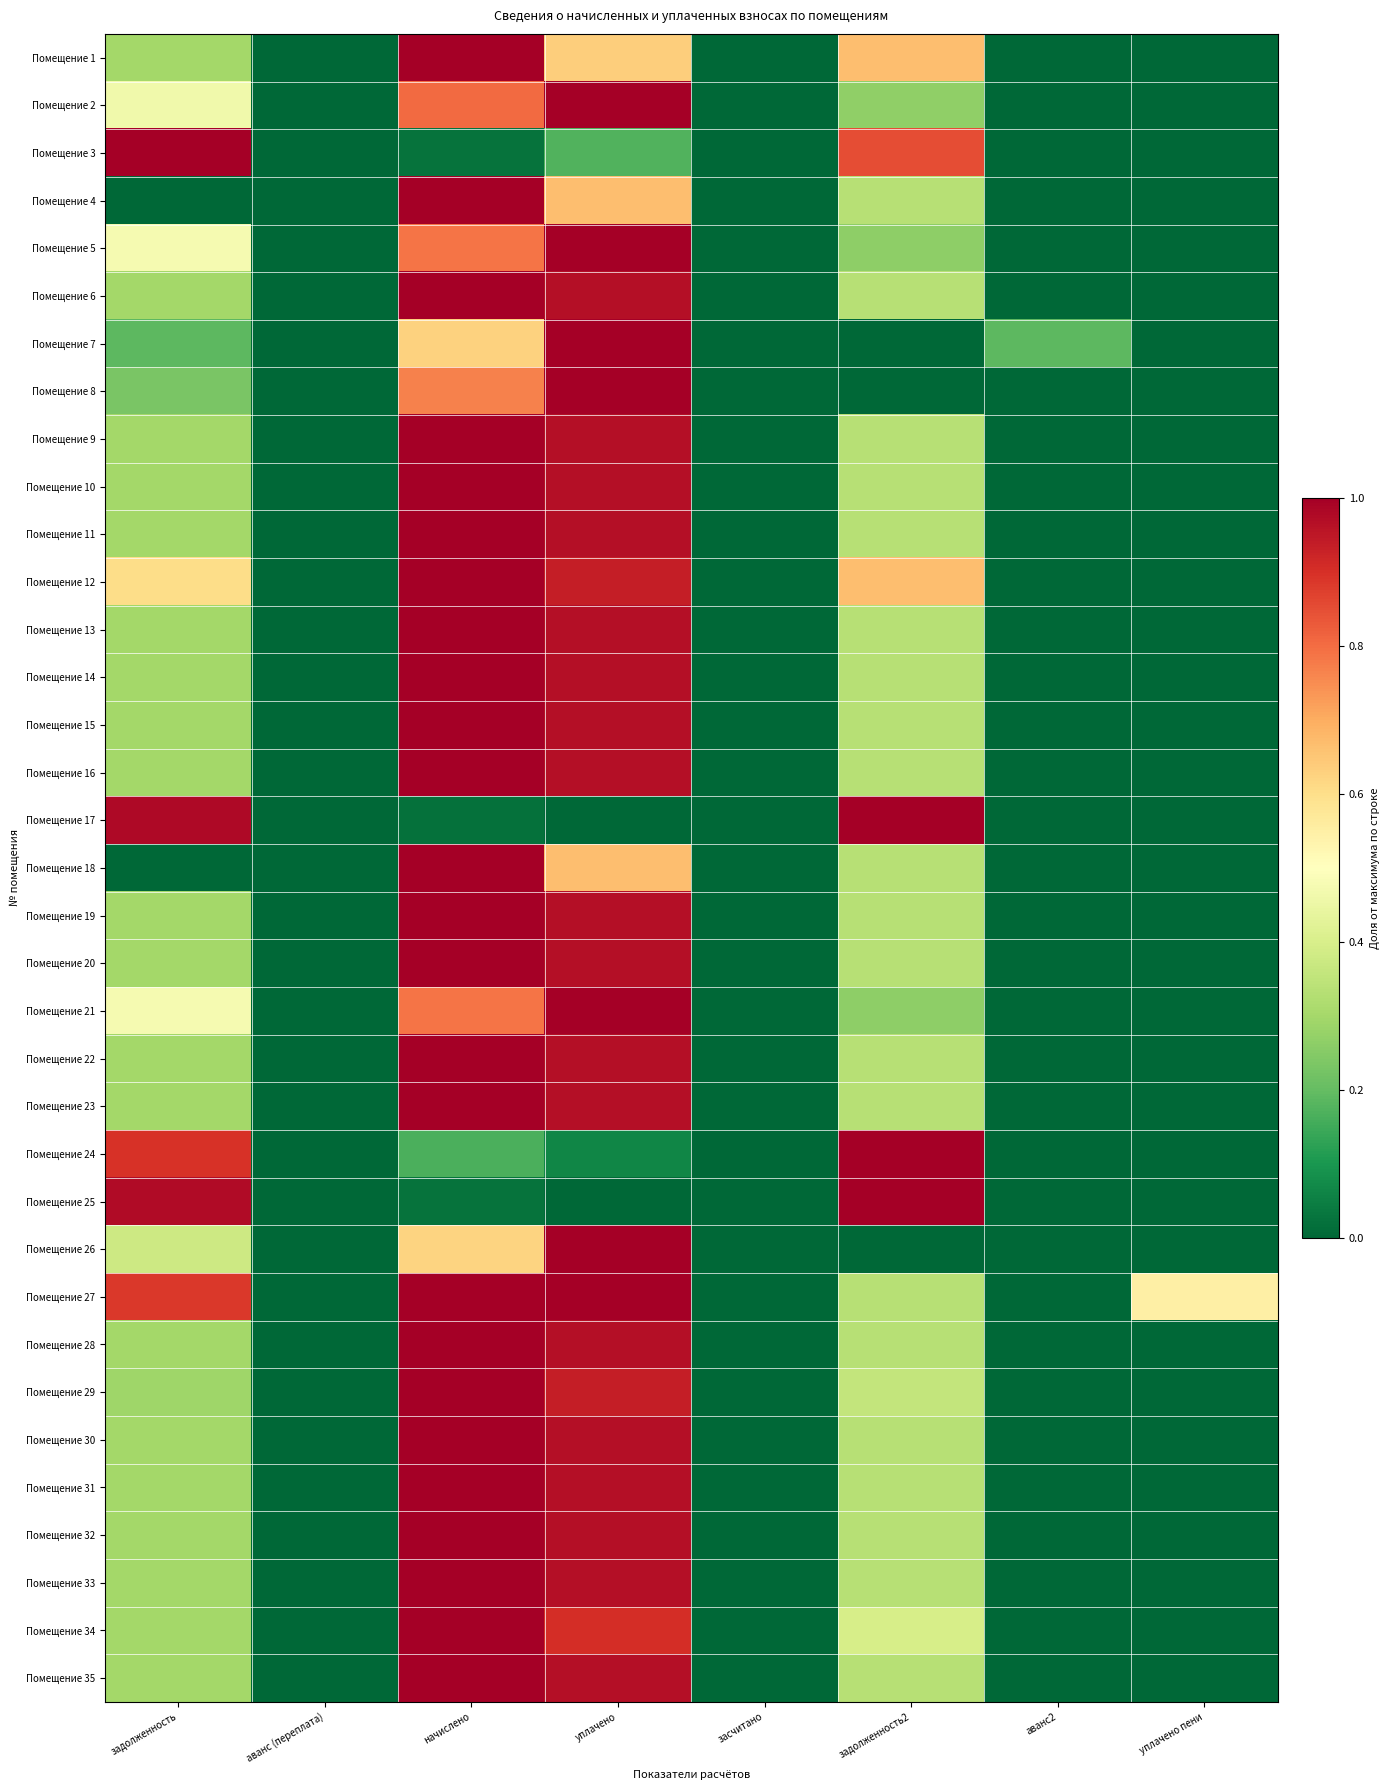

Reading left to right, transcribe all the data shown in this chart.

Помещение 1: задолженность=0.3	аванс (переплата)=0.0	начислено=1.0	уплачено=0.6	засчитано=0.0	задолженность2=0.7	аванс2=0.0	уплачено пени=0.0
Помещение 2: задолженность=0.5	аванс (переплата)=0.0	начислено=0.8	уплачено=1.0	засчитано=0.0	задолженность2=0.3	аванс2=0.0	уплачено пени=0.0
Помещение 3: задолженность=1.0	аванс (переплата)=0.0	начислено=0.0	уплачено=0.2	засчитано=0.0	задолженность2=0.9	аванс2=0.0	уплачено пени=0.0
Помещение 4: задолженность=0.0	аванс (переплата)=0.0	начислено=1.0	уплачено=0.7	засчитано=0.0	задолженность2=0.3	аванс2=0.0	уплачено пени=0.0
Помещение 5: задолженность=0.5	аванс (переплата)=0.0	начислено=0.8	уплачено=1.0	засчитано=0.0	задолженность2=0.3	аванс2=0.0	уплачено пени=0.0
Помещение 6: задолженность=0.3	аванс (переплата)=0.0	начислено=1.0	уплачено=1.0	засчитано=0.0	задолженность2=0.3	аванс2=0.0	уплачено пени=0.0
Помещение 7: задолженность=0.2	аванс (переплата)=0.0	начислено=0.6	уплачено=1.0	засчитано=0.0	задолженность2=0.0	аванс2=0.2	уплачено пени=0.0
Помещение 8: задолженность=0.2	аванс (переплата)=0.0	начислено=0.8	уплачено=1.0	засчитано=0.0	задолженность2=0.0	аванс2=0.0	уплачено пени=0.0
Помещение 9: задолженность=0.3	аванс (переплата)=0.0	начислено=1.0	уплачено=1.0	засчитано=0.0	задолженность2=0.3	аванс2=0.0	уплачено пени=0.0
Помещение 10: задолженность=0.3	аванс (переплата)=0.0	начислено=1.0	уплачено=1.0	засчитано=0.0	задолженность2=0.3	аванс2=0.0	уплачено пени=0.0
Помещение 11: задолженность=0.3	аванс (переплата)=0.0	начислено=1.0	уплачено=1.0	засчитано=0.0	задолженность2=0.3	аванс2=0.0	уплачено пени=0.0
Помещение 12: задолженность=0.6	аванс (переплата)=0.0	начислено=1.0	уплачено=0.9	засчитано=0.0	задолженность2=0.7	аванс2=0.0	уплачено пени=0.0
Помещение 13: задолженность=0.3	аванс (переплата)=0.0	начислено=1.0	уплачено=1.0	засчитано=0.0	задолженность2=0.3	аванс2=0.0	уплачено пени=0.0
Помещение 14: задолженность=0.3	аванс (переплата)=0.0	начислено=1.0	уплачено=1.0	засчитано=0.0	задолженность2=0.3	аванс2=0.0	уплачено пени=0.0
Помещение 15: задолженность=0.3	аванс (переплата)=0.0	начислено=1.0	уплачено=1.0	засчитано=0.0	задолженность2=0.3	аванс2=0.0	уплачено пени=0.0
Помещение 16: задолженность=0.3	аванс (переплата)=0.0	начислено=1.0	уплачено=1.0	засчитано=0.0	задолженность2=0.3	аванс2=0.0	уплачено пени=0.0
Помещение 17: задолженность=1.0	аванс (переплата)=0.0	начислено=0.0	уплачено=0.0	засчитано=0.0	задолженность2=1.0	аванс2=0.0	уплачено пени=0.0
Помещение 18: задолженность=0.0	аванс (переплата)=0.0	начислено=1.0	уплачено=0.7	засчитано=0.0	задолженность2=0.3	аванс2=0.0	уплачено пени=0.0
Помещение 19: задолженность=0.3	аванс (переплата)=0.0	начислено=1.0	уплачено=1.0	засчитано=0.0	задолженность2=0.3	аванс2=0.0	уплачено пени=0.0
Помещение 20: задолженность=0.3	аванс (переплата)=0.0	начислено=1.0	уплачено=1.0	засчитано=0.0	задолженность2=0.3	аванс2=0.0	уплачено пени=0.0
Помещение 21: задолженность=0.5	аванс (переплата)=0.0	начислено=0.8	уплачено=1.0	засчитано=0.0	задолженность2=0.3	аванс2=0.0	уплачено пени=0.0
Помещение 22: задолженность=0.3	аванс (переплата)=0.0	начислено=1.0	уплачено=1.0	засчитано=0.0	задолженность2=0.3	аванс2=0.0	уплачено пени=0.0
Помещение 23: задолженность=0.3	аванс (переплата)=0.0	начислено=1.0	уплачено=1.0	засчитано=0.0	задолженность2=0.3	аванс2=0.0	уплачено пени=0.0
Помещение 24: задолженность=0.9	аванс (переплата)=0.0	начислено=0.2	уплачено=0.1	засчитано=0.0	задолженность2=1.0	аванс2=0.0	уплачено пени=0.0
Помещение 25: задолженность=1.0	аванс (переплата)=0.0	начислено=0.0	уплачено=0.0	засчитано=0.0	задолженность2=1.0	аванс2=0.0	уплачено пени=0.0
Помещение 26: задолженность=0.4	аванс (переплата)=0.0	начислено=0.6	уплачено=1.0	засчитано=0.0	задолженность2=0.0	аванс2=0.0	уплачено пени=0.0
Помещение 27: задолженность=0.9	аванс (переплата)=0.0	начислено=1.0	уплачено=1.0	засчитано=0.0	задолженность2=0.3	аванс2=0.0	уплачено пени=0.6
Помещение 28: задолженность=0.3	аванс (переплата)=0.0	начислено=1.0	уплачено=1.0	засчитано=0.0	задолженность2=0.3	аванс2=0.0	уплачено пени=0.0
Помещение 29: задолженность=0.3	аванс (переплата)=0.0	начислено=1.0	уплачено=0.9	засчитано=0.0	задолженность2=0.4	аванс2=0.0	уплачено пени=0.0
Помещение 30: задолженность=0.3	аванс (переплата)=0.0	начислено=1.0	уплачено=1.0	засчитано=0.0	задолженность2=0.3	аванс2=0.0	уплачено пени=0.0
Помещение 31: задолженность=0.3	аванс (переплата)=0.0	начислено=1.0	уплачено=1.0	засчитано=0.0	задолженность2=0.3	аванс2=0.0	уплачено пени=0.0
Помещение 32: задолженность=0.3	аванс (переплата)=0.0	начислено=1.0	уплачено=1.0	засчитано=0.0	задолженность2=0.3	аванс2=0.0	уплачено пени=0.0
Помещение 33: задолженность=0.3	аванс (переплата)=0.0	начислено=1.0	уплачено=1.0	засчитано=0.0	задолженность2=0.3	аванс2=0.0	уплачено пени=0.0
Помещение 34: задолженность=0.3	аванс (переплата)=0.0	начислено=1.0	уплачено=0.9	засчитано=0.0	задолженность2=0.4	аванс2=0.0	уплачено пени=0.0
Помещение 35: задолженность=0.3	аванс (переплата)=0.0	начислено=1.0	уплачено=1.0	засчитано=0.0	задолженность2=0.3	аванс2=0.0	уплачено пени=0.0